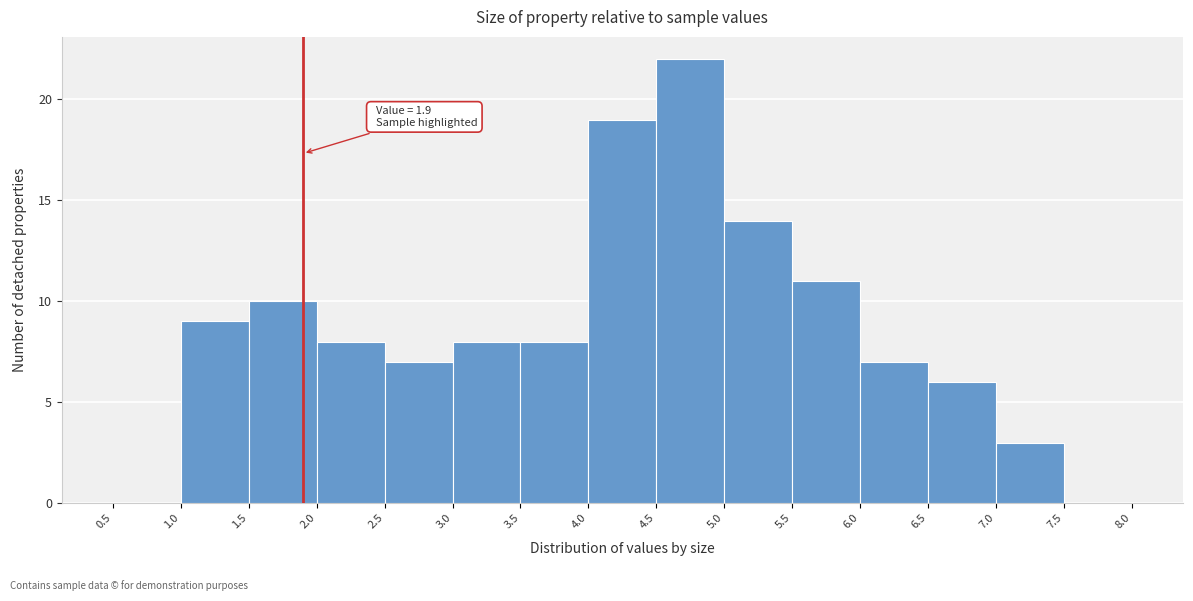

Which range on the x-axis has the tallest bar?

4.5 to 5.0